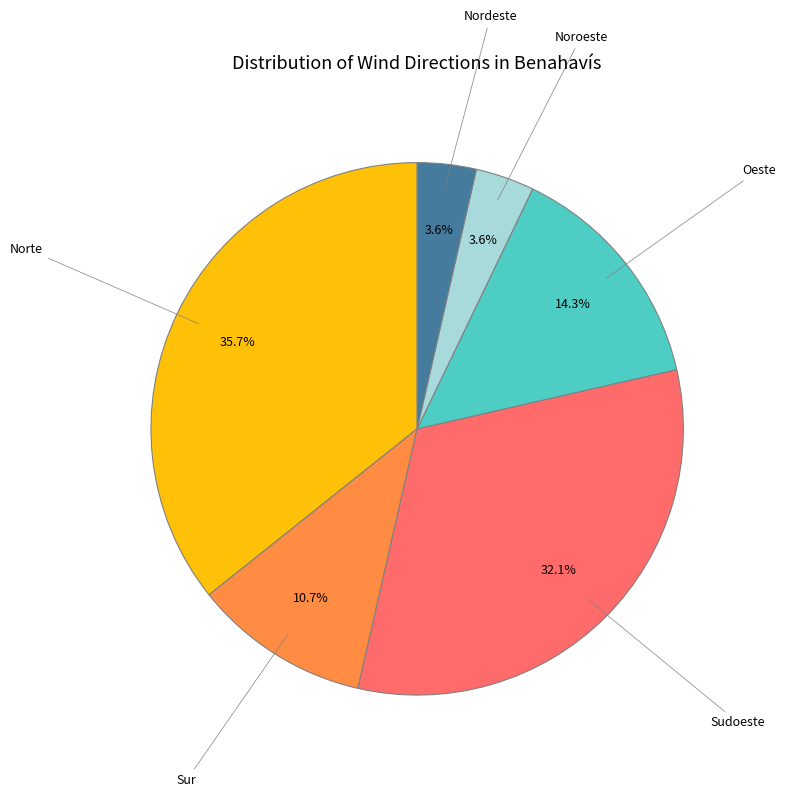

Which category has the biggest portion of the pie?

Norte